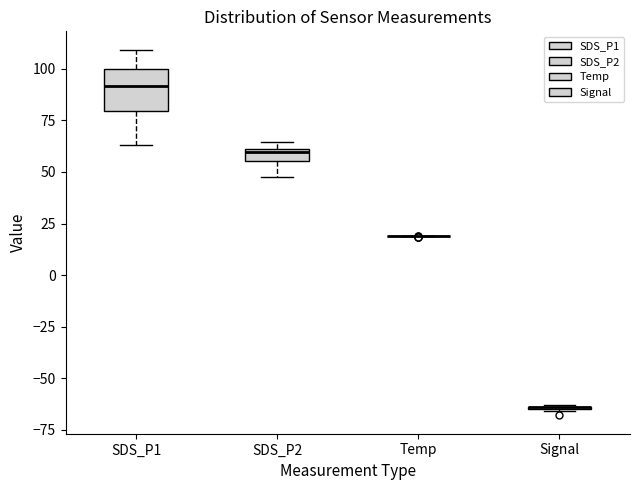

Where is the upper edge of the box for SDS_P1 on the y-axis? The values are not printed on the chart, so give them approximately, as read against the axis.

100